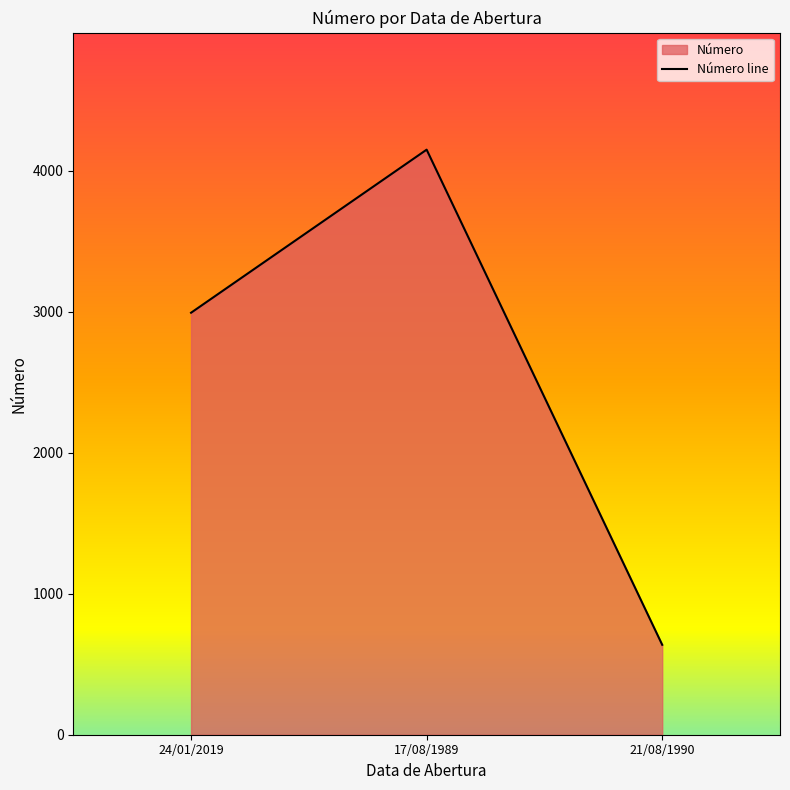

Reading right to left, list all the values displayed in this chart.

21/08/1990=638	17/08/1989=4151	24/01/2019=2994